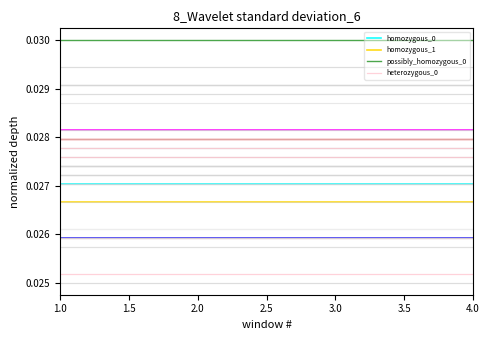

What position from the left is 2.5?

4